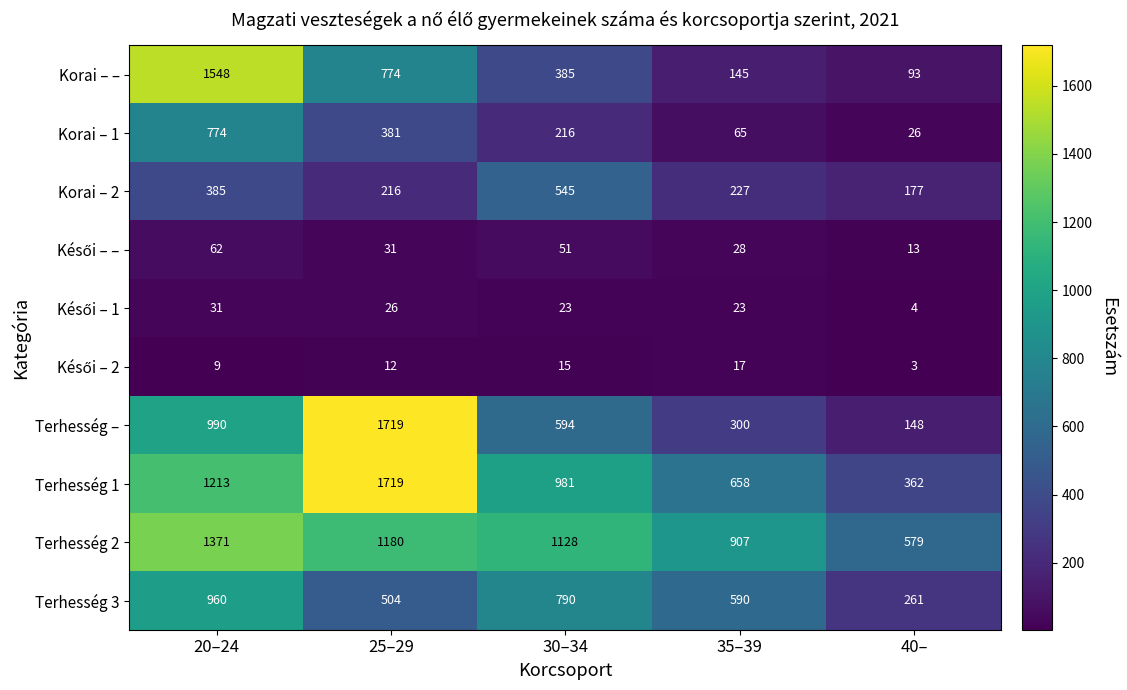

Which series has the largest range (max minus min)?

Terhesség –